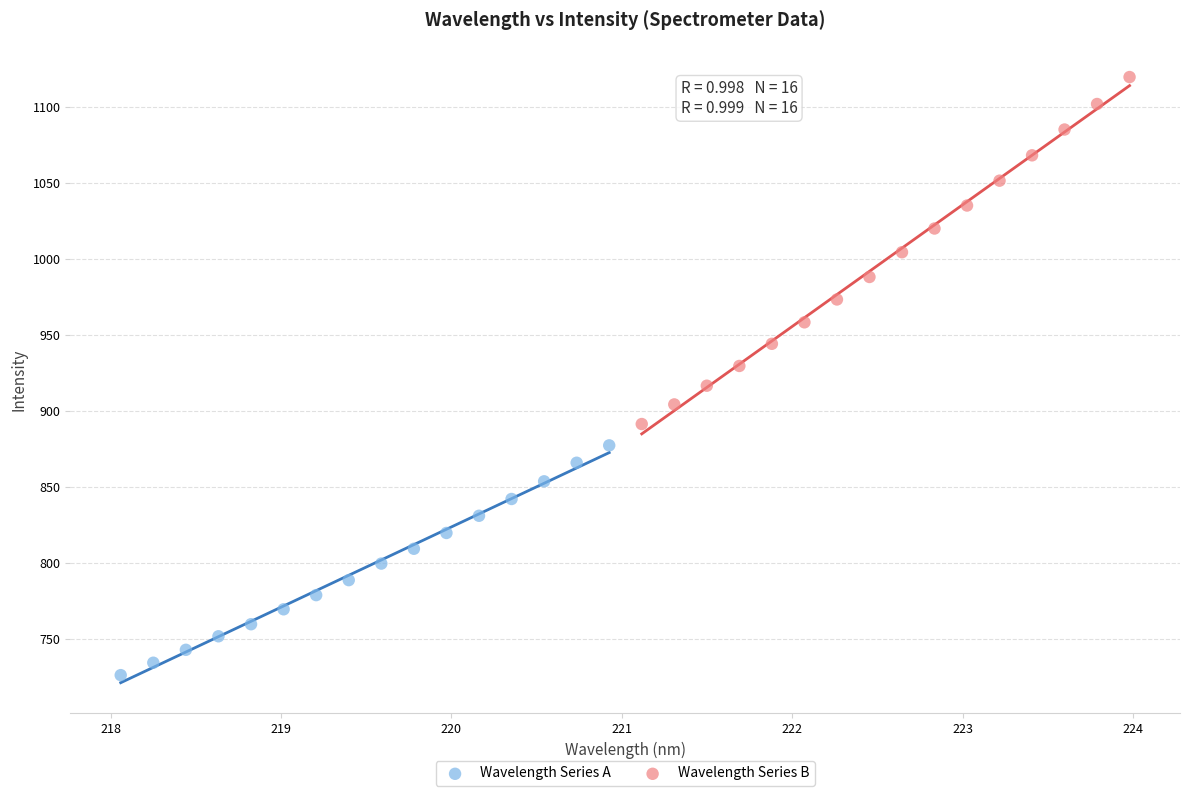

What are all the series names shown in the legend?

Wavelength Series A, Wavelength Series B